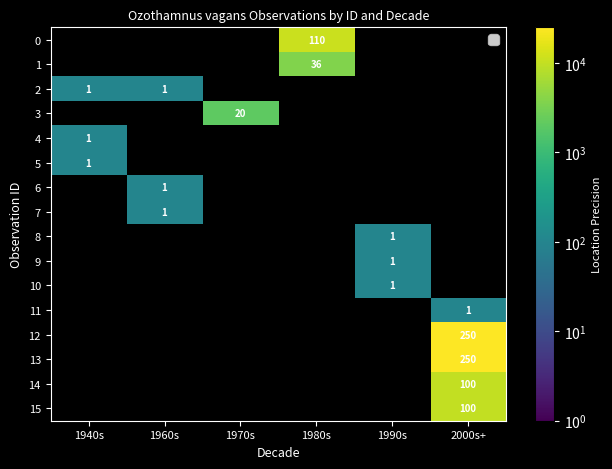

The 5 series shows 2 at 1940s. True or false?

False